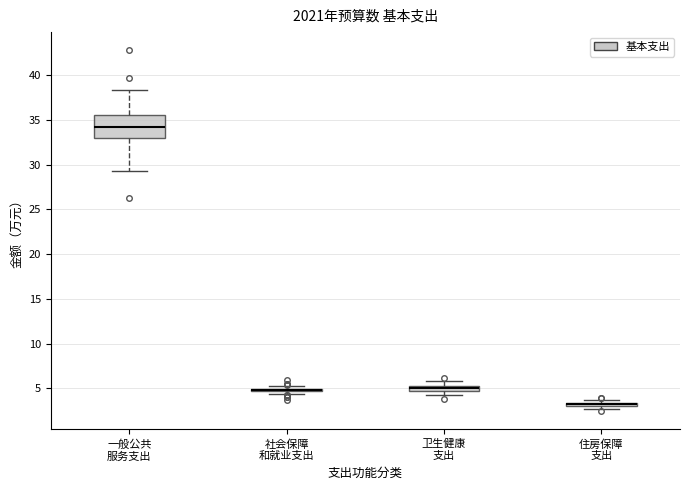

Comparing the boxes themselves (not the whiskers), which one is the tallest?

一般公共 服务支出